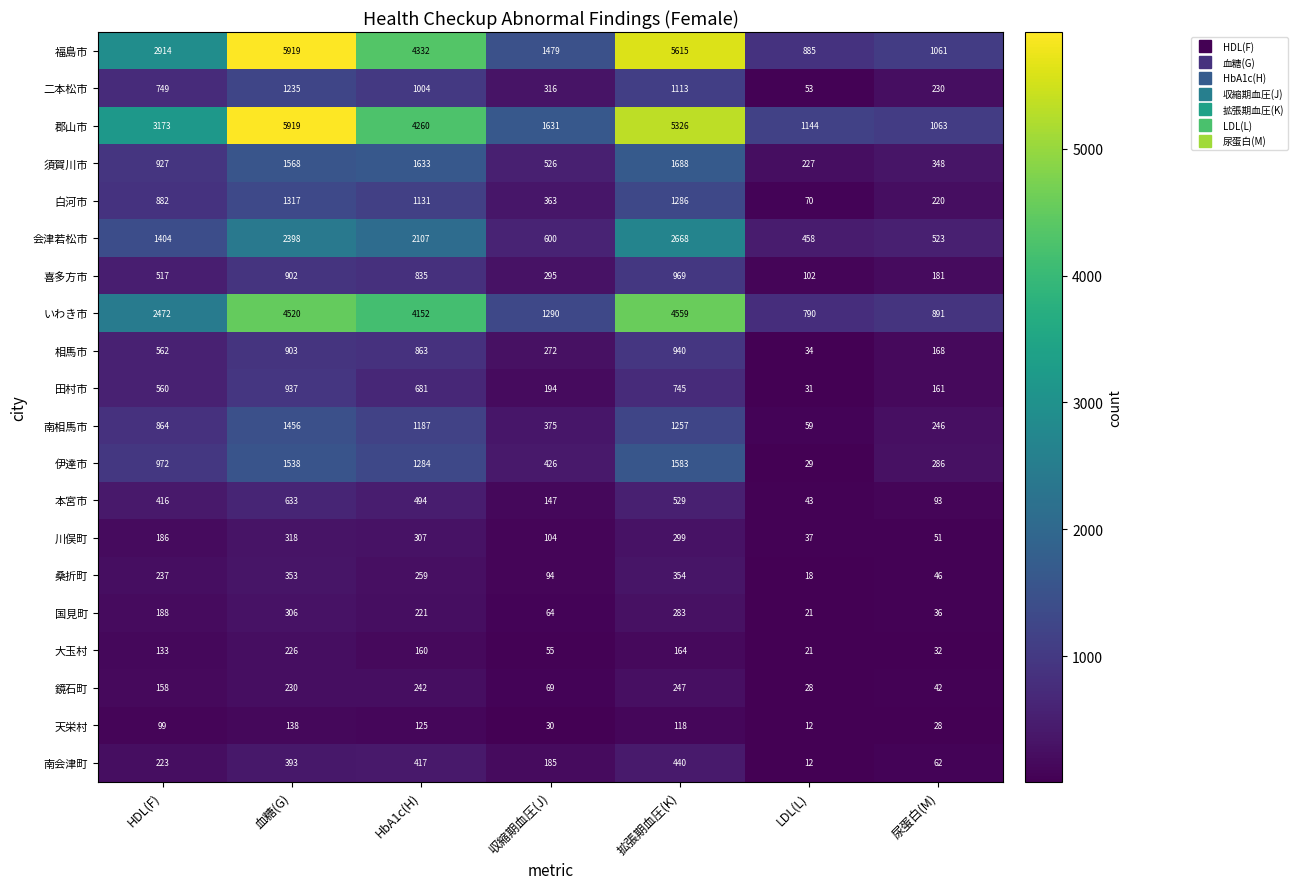

List the labels in order of いわき市 value, largest first.

拡張期血圧(K), 血糖(G), HbA1c(H), HDL(F), 収縮期血圧(J), 尿蛋白(M), LDL(L)